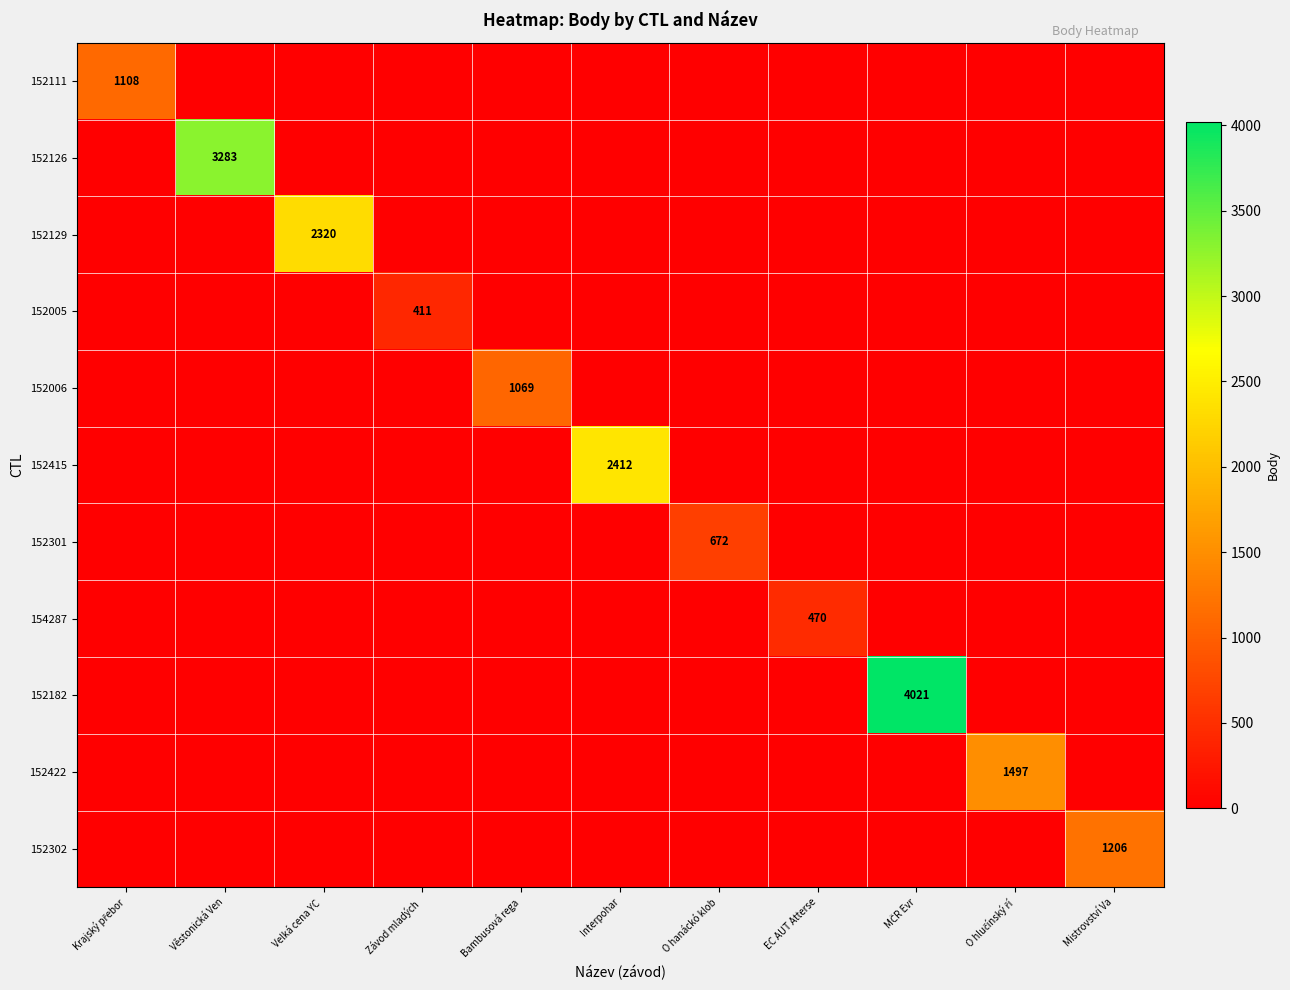

Is it true that 154287 equals 324 at Věstonická Ven?

False